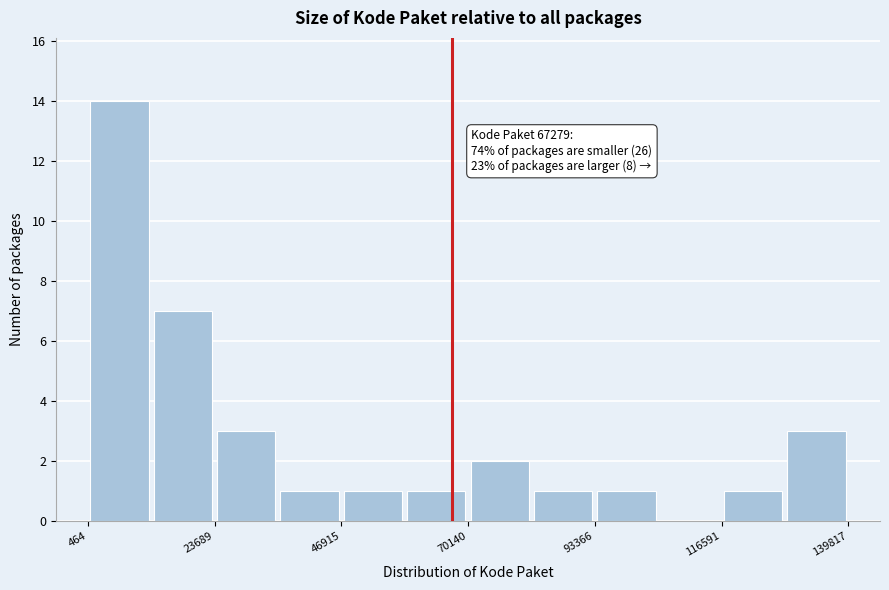

Read against the x-axis, roughly where is the centre of the tallest bar?

5000